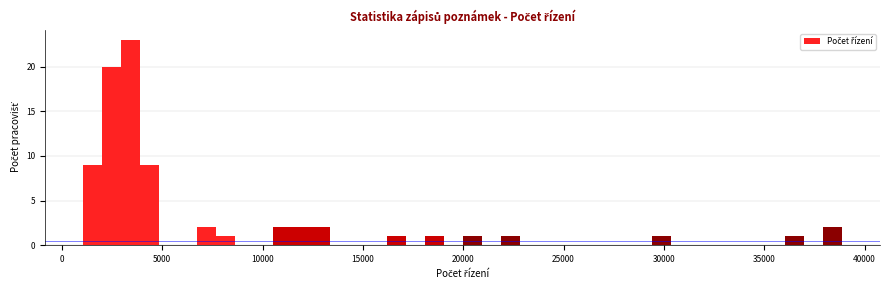

Around what value on the x-axis is the tallest bar? Give the approximate position of its centre, as read against the axis.

3500